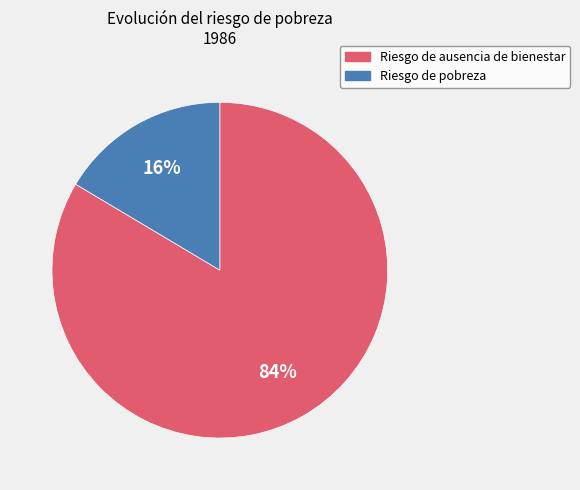

Which has a higher value, Riesgo de pobreza or Riesgo de ausencia de bienestar?

Riesgo de ausencia de bienestar